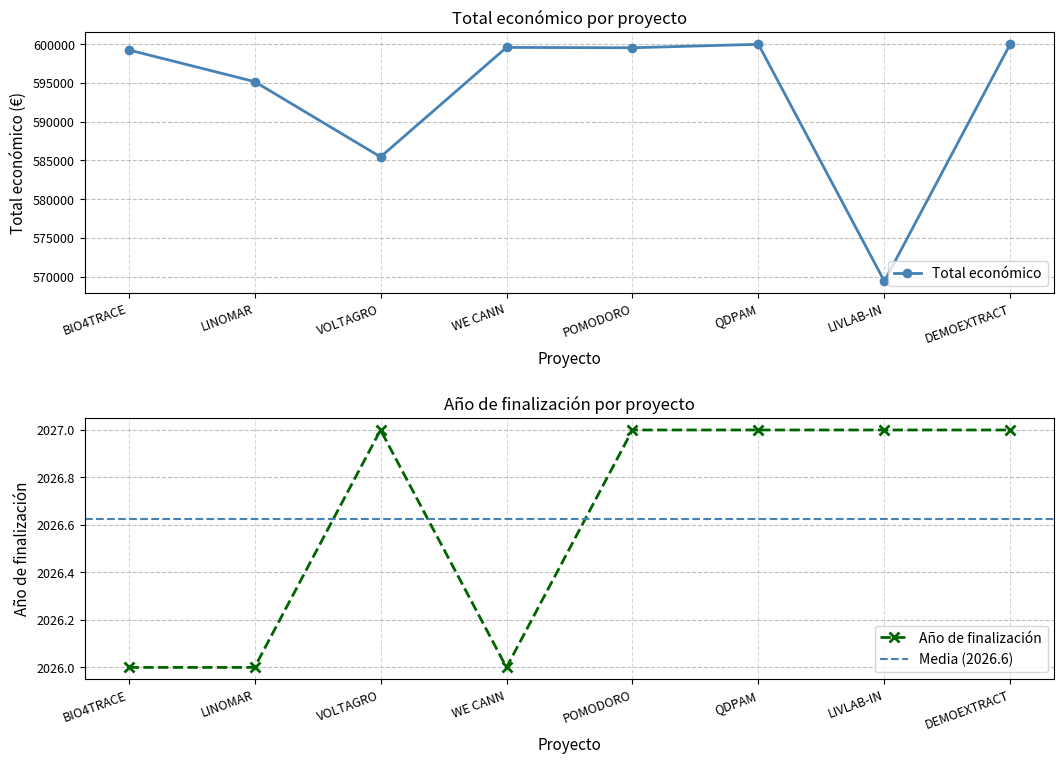

The value of Total económico at QDPAM is 599986. True or false?

True